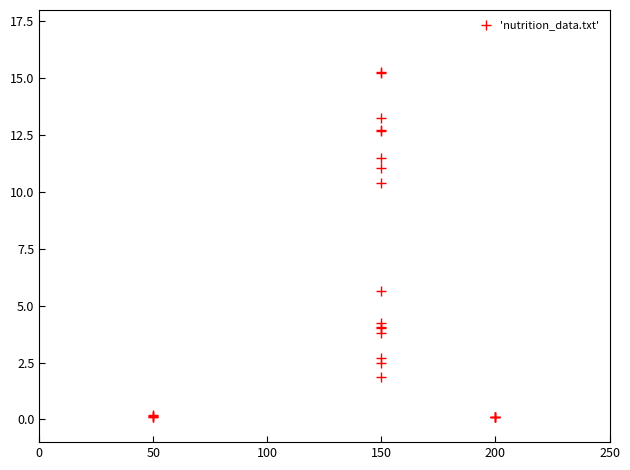

What Y value in the scatter plot is closest to 7?

5.7